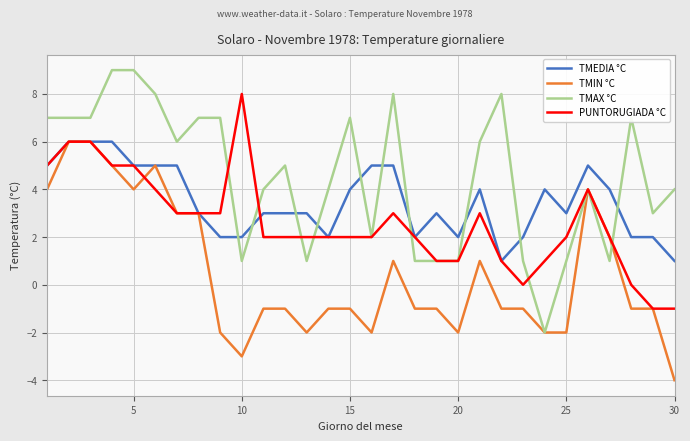

Rank the series by their average value, from lowest to highest.

TMIN °C, PUNTORUGIADA °C, TMEDIA °C, TMAX °C